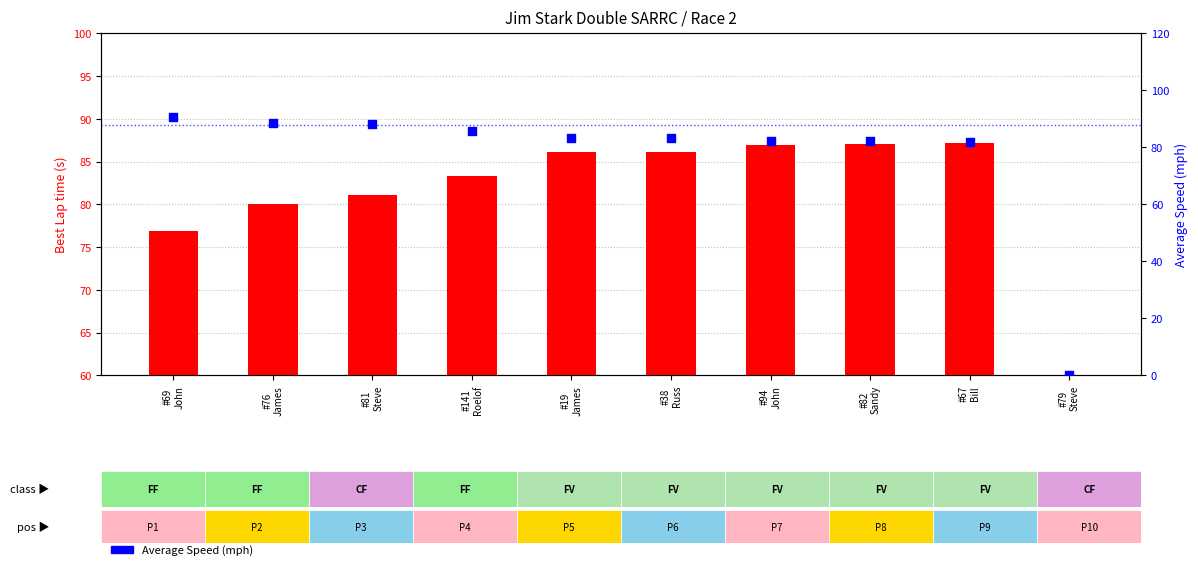

What are all the series names shown in the legend?

Best Lap time, Average Speed